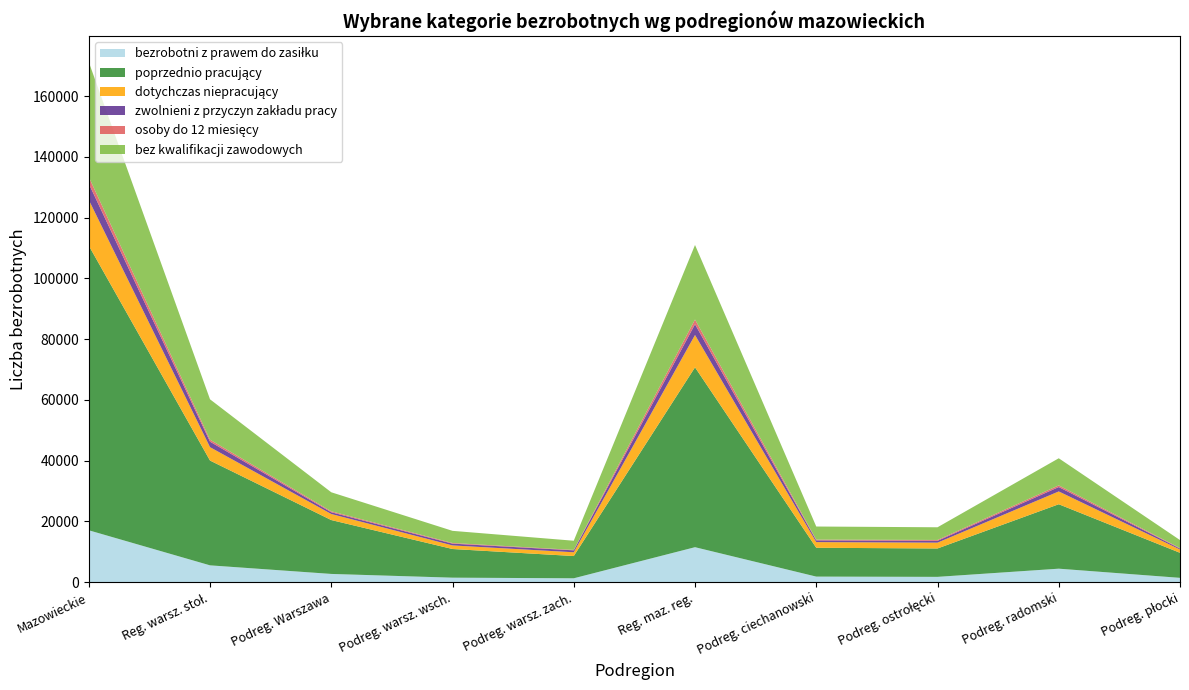

Reading left to right, extract all data points from this chart.

bezrobotni z prawem do zasiłku: Województwo mazowieckie=17107	Region warszawski stołeczny=5567	Podregion miasto Warszawa=2744	Podregion warszawski wschodni=1514	Podregion warszawski zachodni=1309	Region mazowiecki regionalny=11540	Podregion ciechanowski=1864	Podregion ostrołęcki=1779	Podregion radomski=4471	Podregion płocki=1454
poprzednio pracujący: Województwo mazowieckie=93666	Region warszawski stołeczny=34482	Podregion miasto Warszawa=17730	Podregion warszawski wschodni=9430	Podregion warszawski zachodni=7322	Region mazowiecki regionalny=59184	Podregion ciechanowski=9490	Podregion ostrołęcki=9343	Podregion radomski=21204	Podregion płocki=8243
dotychczas niepracujący: Województwo mazowieckie=15052	Region warszawski stołeczny=4406	Podregion miasto Warszawa=1988	Podregion warszawski wschodni=1178	Podregion warszawski zachodni=1240	Region mazowiecki regionalny=10646	Podregion ciechanowski=1859	Podregion ostrołęcki=1915	Podregion radomski=4213	Podregion płocki=1078
zwolnieni z przyczyn zakładu pracy: Województwo mazowieckie=5347	Region warszawski stołeczny=1811	Podregion miasto Warszawa=582	Podregion warszawski wschodni=592	Podregion warszawski zachodni=637	Region mazowiecki regionalny=3536	Podregion ciechanowski=570	Podregion ostrołęcki=607	Podregion radomski=1447	Podregion płocki=317
osoby do 12 miesięcy: Województwo mazowieckie=2207	Region warszawski stołeczny=651	Podregion miasto Warszawa=307	Podregion warszawski wschodni=210	Podregion warszawski zachodni=134	Region mazowiecki regionalny=1556	Podregion ciechanowski=251	Podregion ostrołęcki=279	Podregion radomski=547	Podregion płocki=160
bez kwalifikacji zawodowych: Województwo mazowieckie=37803	Region warszawski stołeczny=13284	Podregion miasto Warszawa=6262	Podregion warszawski wschodni=3996	Podregion warszawski zachodni=3026	Region mazowiecki regionalny=24519	Podregion ciechanowski=4310	Podregion ostrołęcki=4172	Podregion radomski=8921	Podregion płocki=2631